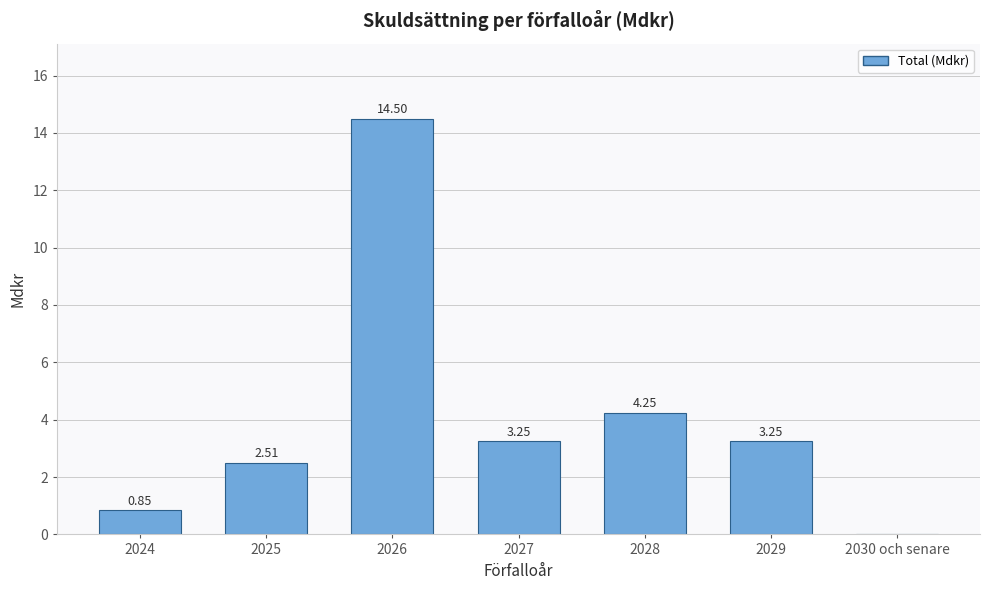

What is the sum of the values at 2027 and 2029?

6.5